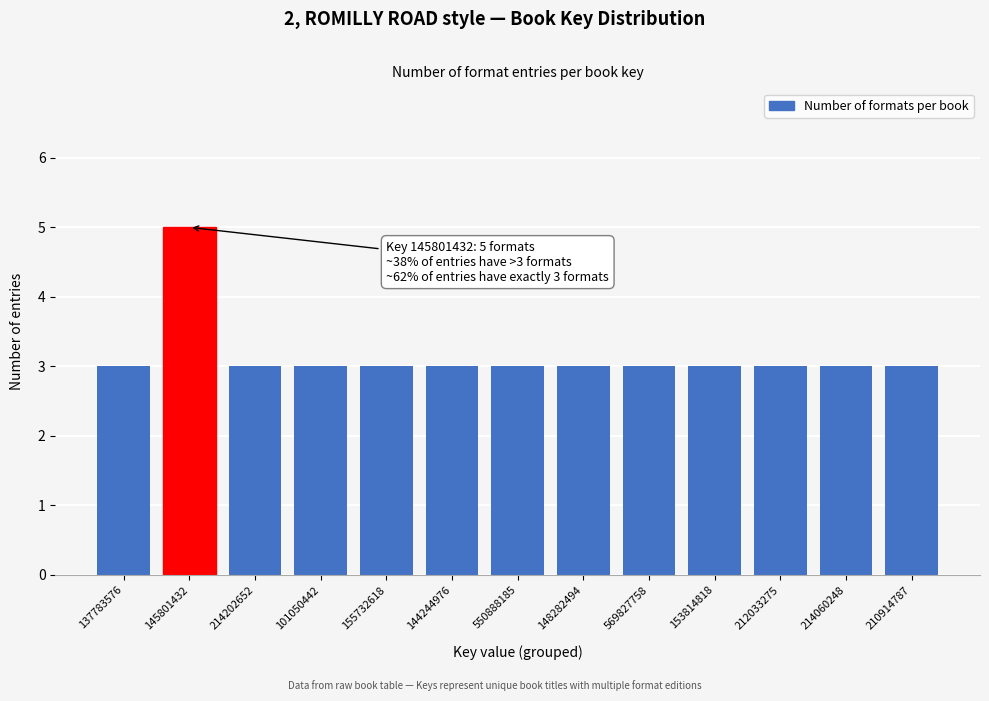

Reading left to right, extract all data points from this chart.

3	5	3	3	3	3	3	3	3	3	3	3	3